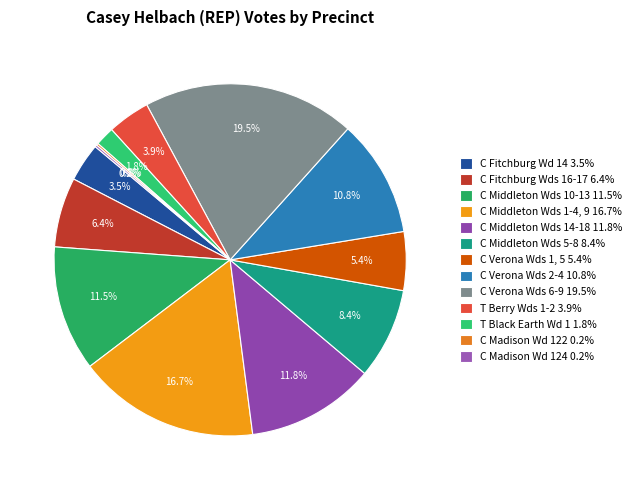

Is it true that T Black Earth Wd 1 is 8% of the pie?

False